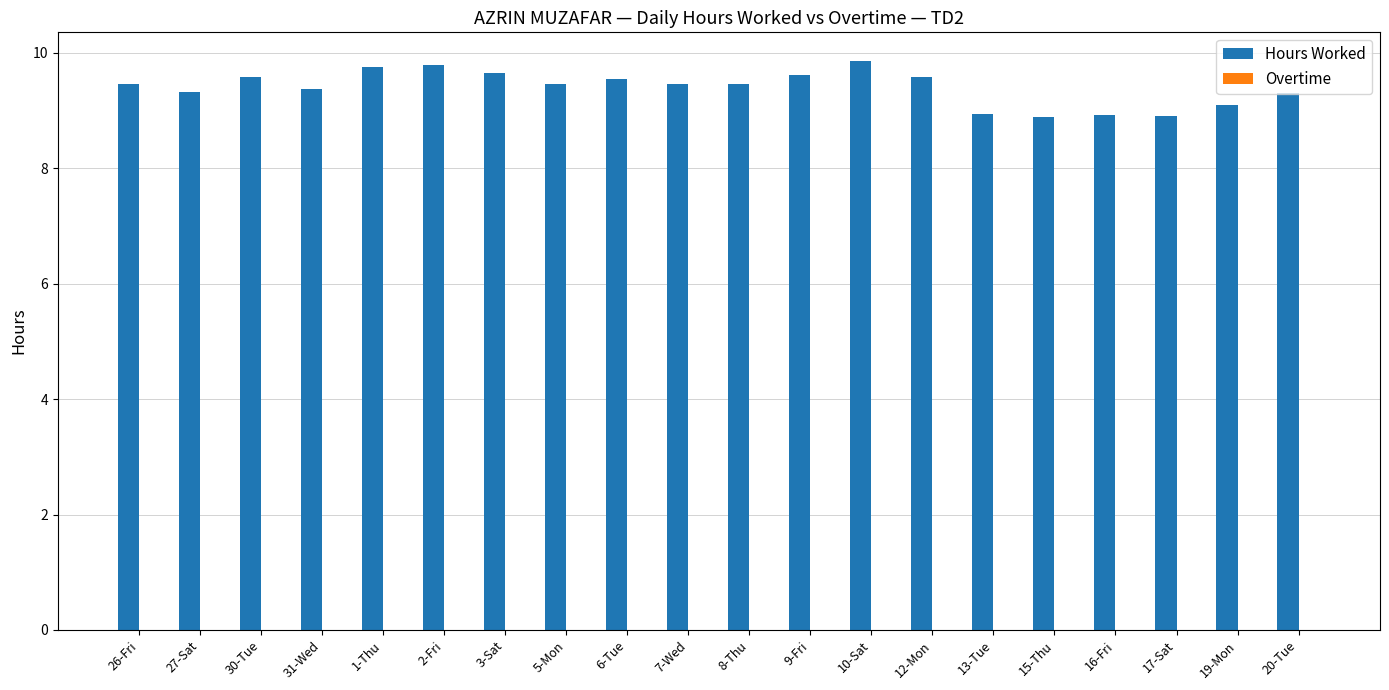

What is the minimum value shown in the chart?

8.9